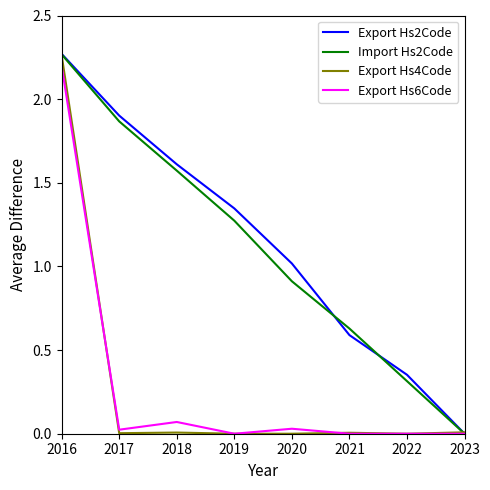

Reading left to right, what are all the values shown in this chart?

Export Hs2Code: 2016=2.3	2017=1.9	2018=1.6	2019=1.3	2020=1.0	2021=0.6	2022=0.4	2023=0.0
Import Hs2Code: 2016=2.3	2017=1.9	2018=1.6	2019=1.3	2020=0.9	2021=0.6	2022=0.3	2023=0.0
Export Hs4Code: 2016=2.3	2017=0.0	2018=0.0	2019=0.0	2020=0.0	2021=0.0	2022=0.0	2023=0.0
Export Hs6Code: 2016=2.2	2017=0.0	2018=0.1	2019=0.0	2020=0.0	2021=0.0	2022=0.0	2023=0.0